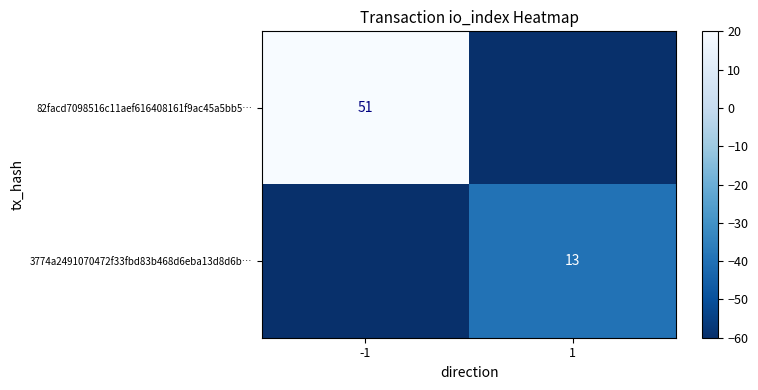

What is the total value across all series at -1?

-40.0